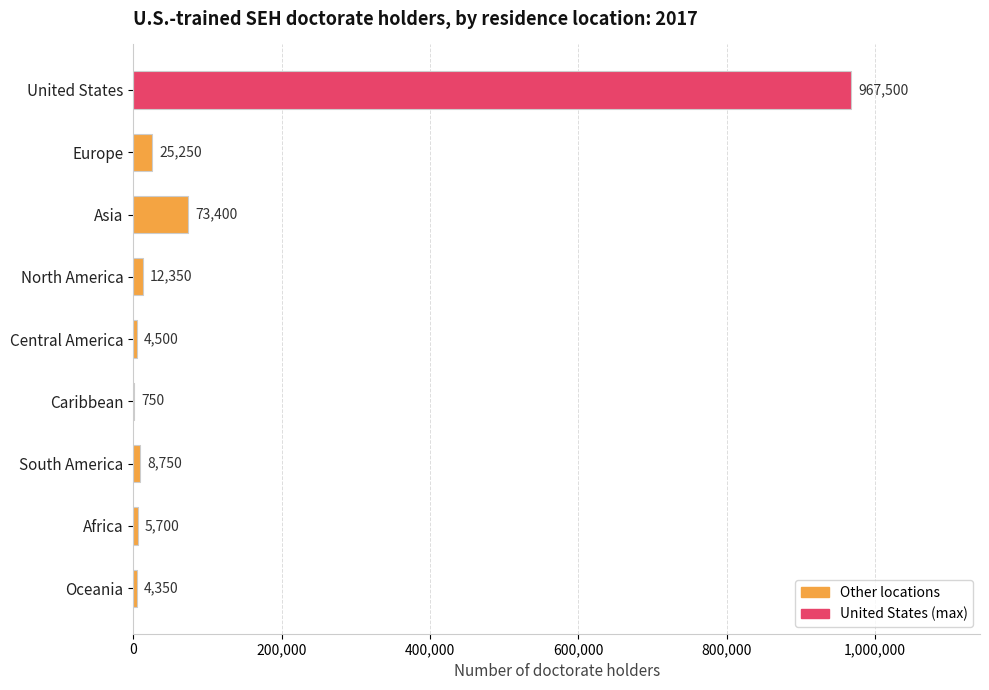

What is the change in value from South America to Oceania?

-4400